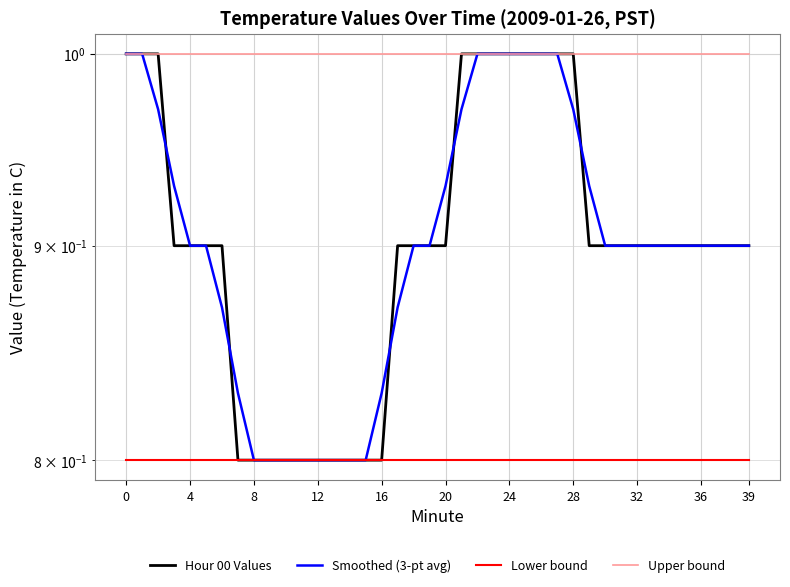

Reading right to left, what are all the values shown in this chart?

Hour 00 Values: 0.9	0.9	0.9	0.9	0.9	0.9	0.9	0.9	0.9	0.9	0.9	1.0	1.0	1.0	1.0	1.0	1.0	1.0	1.0	0.9	0.9	0.9	0.9	0.8	0.8	0.8	0.8	0.8	0.8	0.8	0.8	0.8	0.8	0.9	0.9	0.9	0.9	1.0	1.0	1.0
Smoothed (3-pt avg): 0.9	0.9	0.9	0.9	0.9	0.9	0.9	0.9	0.9	0.9	0.9	1.0	1.0	1.0	1.0	1.0	1.0	1.0	1.0	0.9	0.9	0.9	0.9	0.8	0.8	0.8	0.8	0.8	0.8	0.8	0.8	0.8	0.8	0.9	0.9	0.9	0.9	1.0	1.0	1.0
Lower bound: 0.8	0.8	0.8	0.8	0.8	0.8	0.8	0.8	0.8	0.8	0.8	0.8	0.8	0.8	0.8	0.8	0.8	0.8	0.8	0.8	0.8	0.8	0.8	0.8	0.8	0.8	0.8	0.8	0.8	0.8	0.8	0.8	0.8	0.8	0.8	0.8	0.8	0.8	0.8	0.8
Upper bound: 1.0	1.0	1.0	1.0	1.0	1.0	1.0	1.0	1.0	1.0	1.0	1.0	1.0	1.0	1.0	1.0	1.0	1.0	1.0	1.0	1.0	1.0	1.0	1.0	1.0	1.0	1.0	1.0	1.0	1.0	1.0	1.0	1.0	1.0	1.0	1.0	1.0	1.0	1.0	1.0